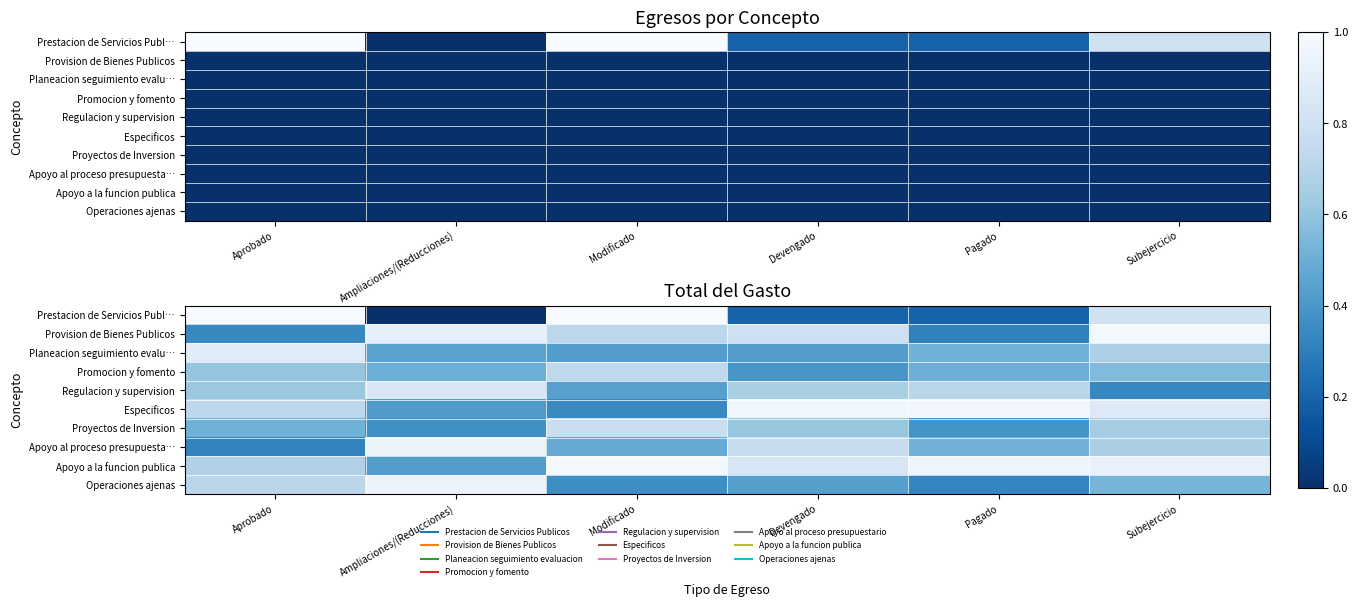

What is the maximum value shown in the chart?

1.0